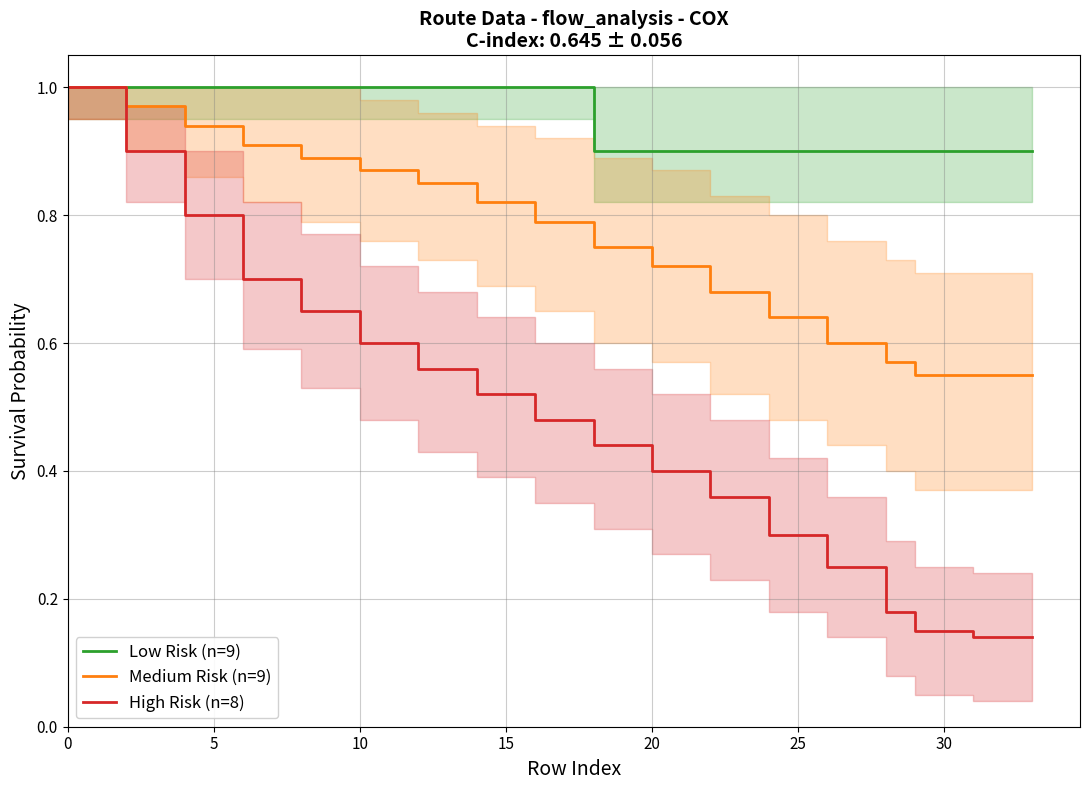

Which series has the largest total across all categories?

Low Risk (n=9)